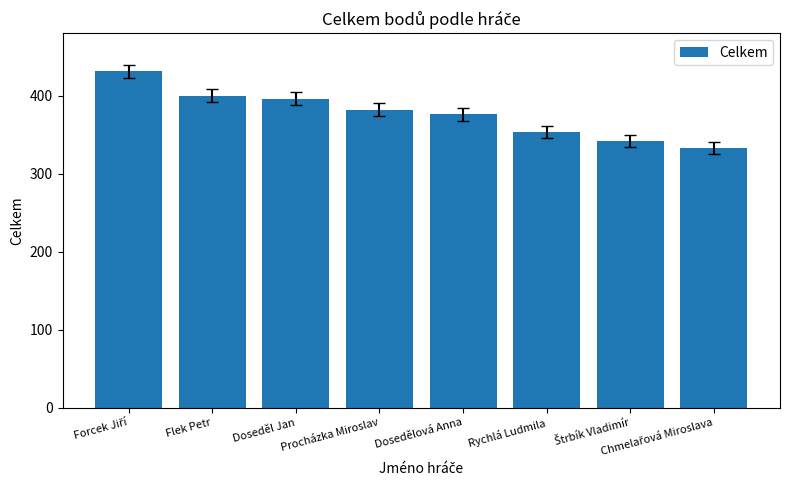

What is the maximum value shown in the chart?

431